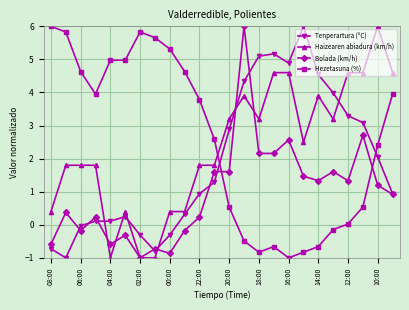

At how many categories does at least one series exceed 3?

23